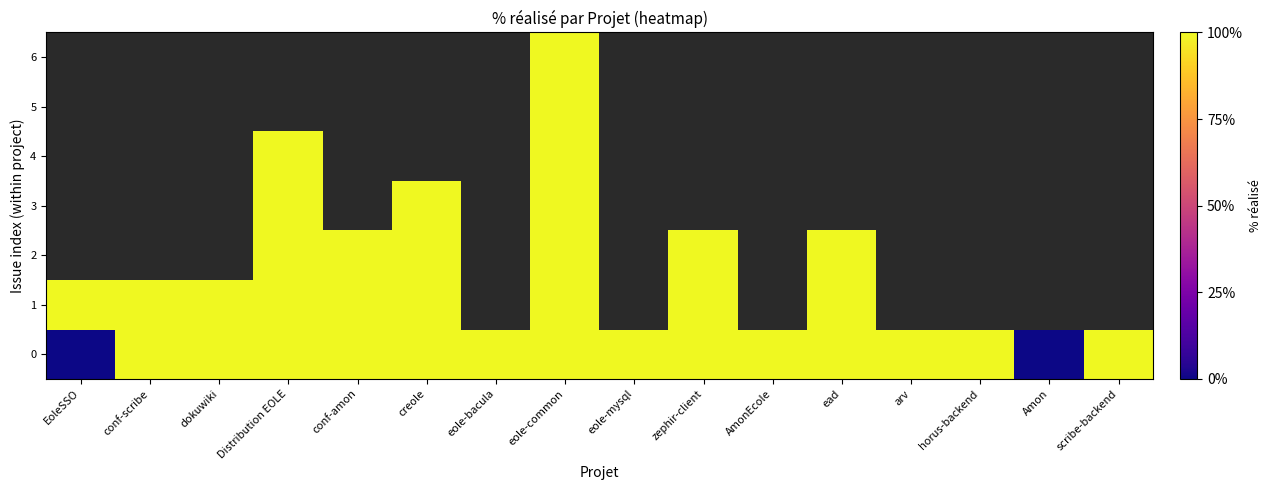

Count the number of categories in the chart.

16